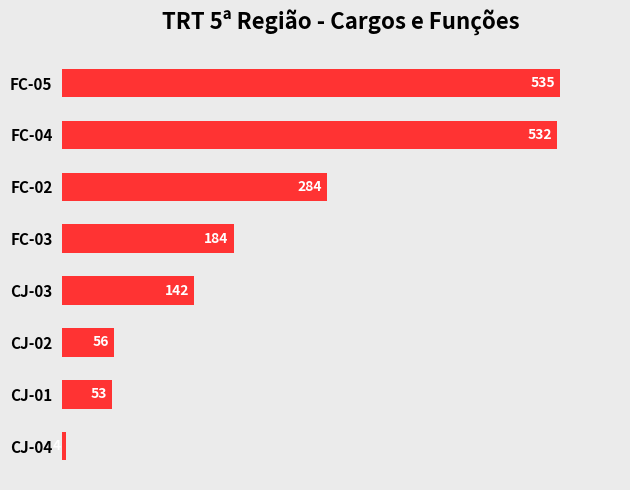

How many categories are shown in the chart?

8